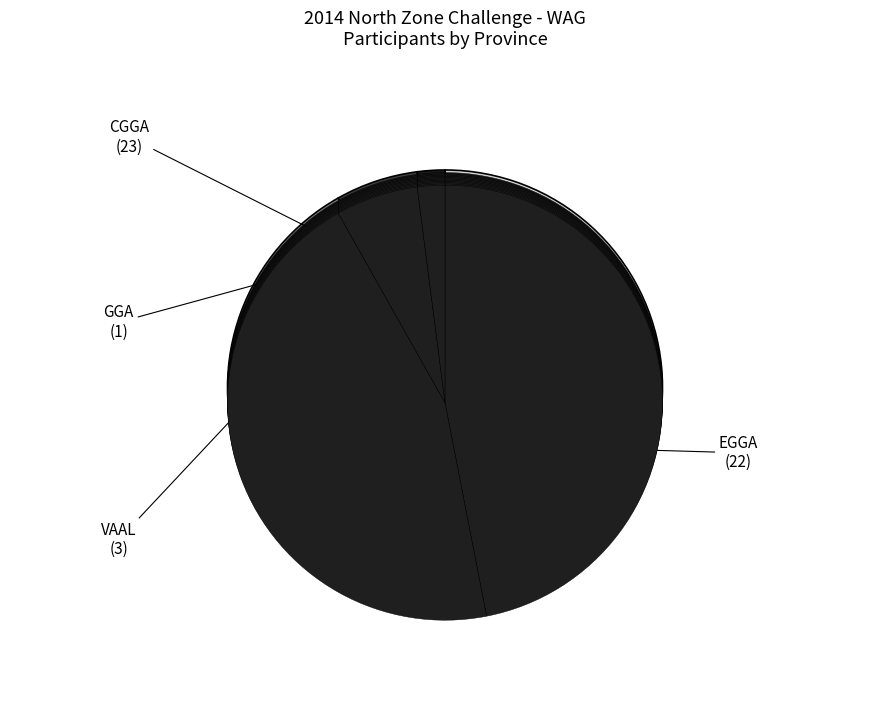

How many slices are in this pie chart?

4